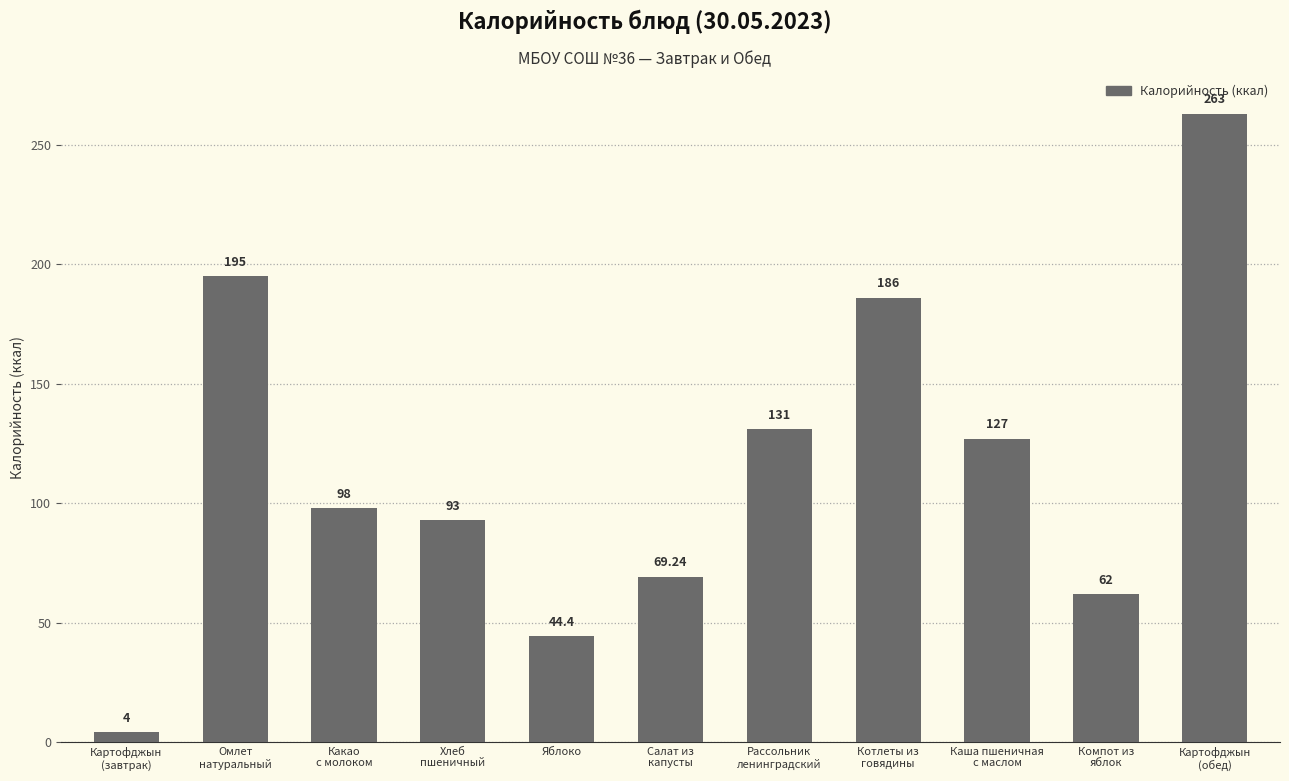

What is the smallest value displayed?

4.0